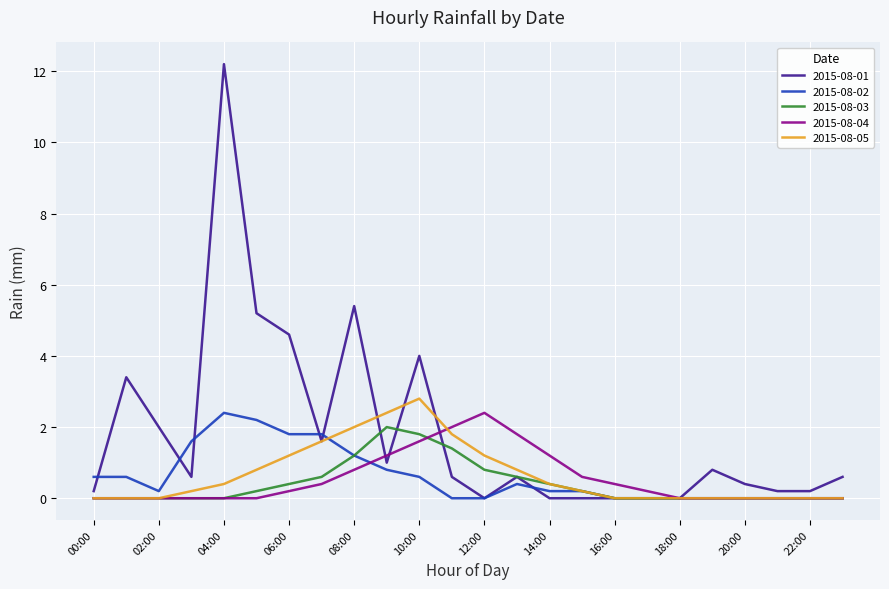

Which series has the widest spread of values?

2015-08-01